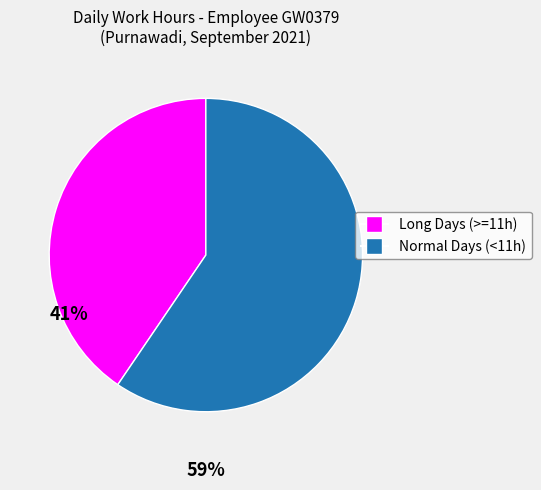

Does any single category account for the majority?

Yes